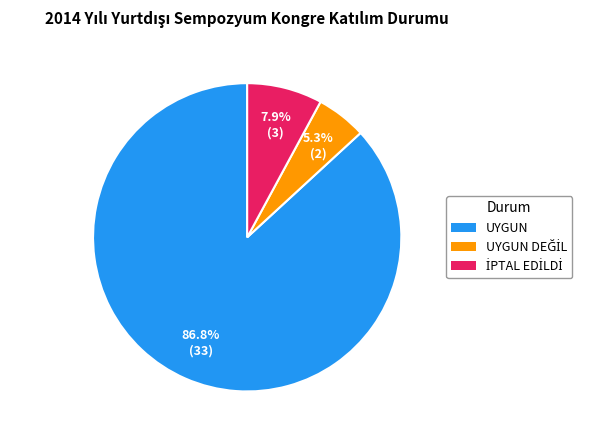

Is there a majority slice in this chart?

Yes